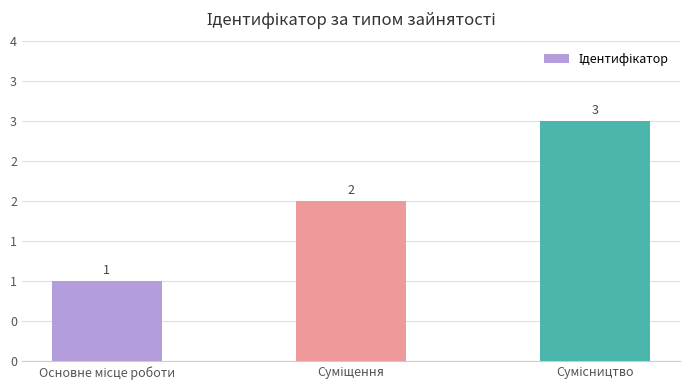

Reading left to right, what are all the values shown in this chart?

Основне місце роботи=1	Суміщення=2	Сумісництво=3